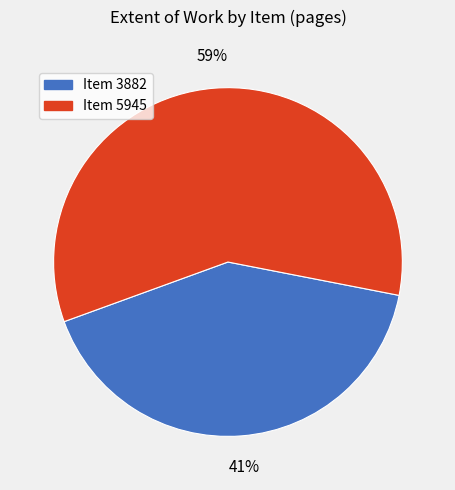

Rank the categories by value from lowest to highest.

Item 3882, Item 5945